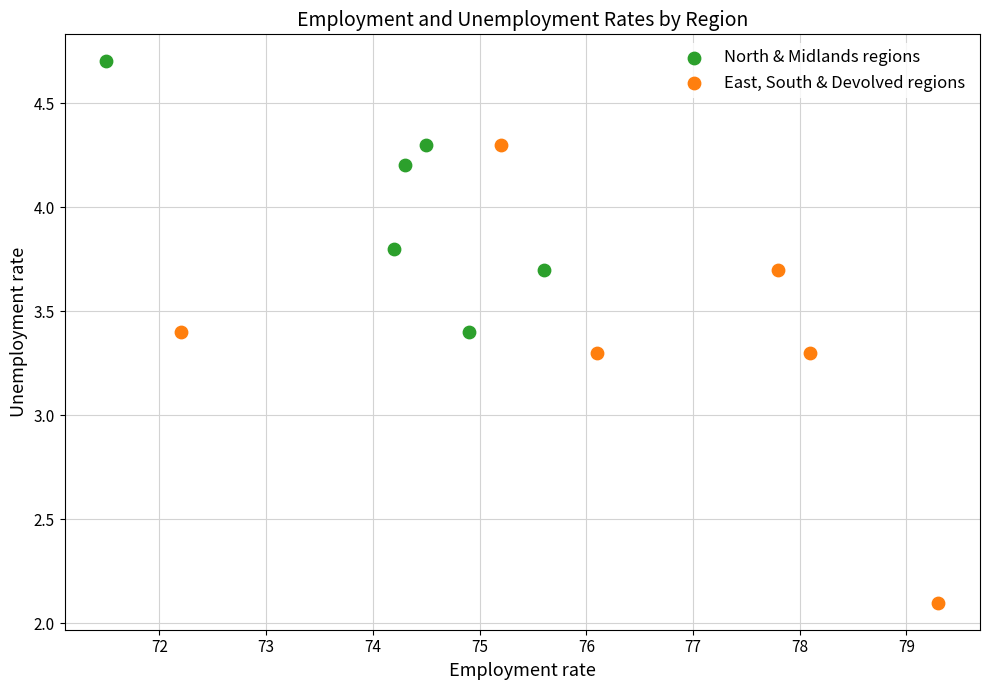

Which series contains the lowest Y value?

East, South & Devolved regions